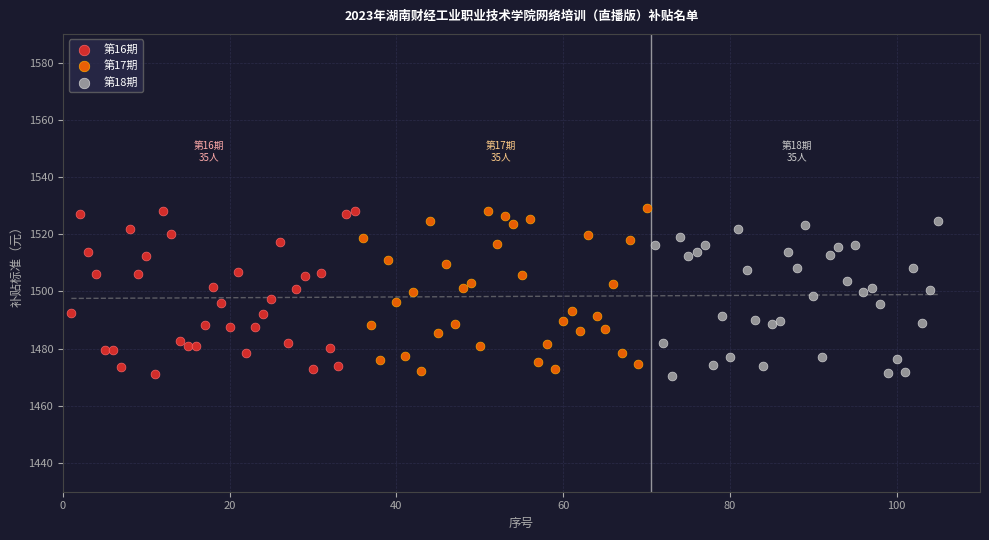

What are all the series names shown in the legend?

第16期, 第17期, 第18期